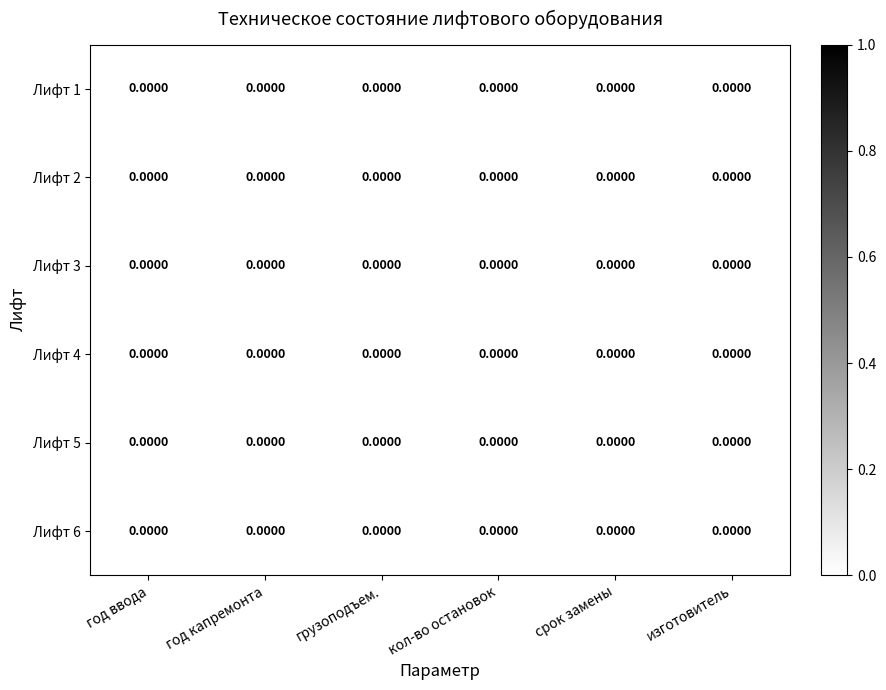

Is the value of количество остановок at 1 greater than the value of год ввода в эксплуатацию at 4?

No